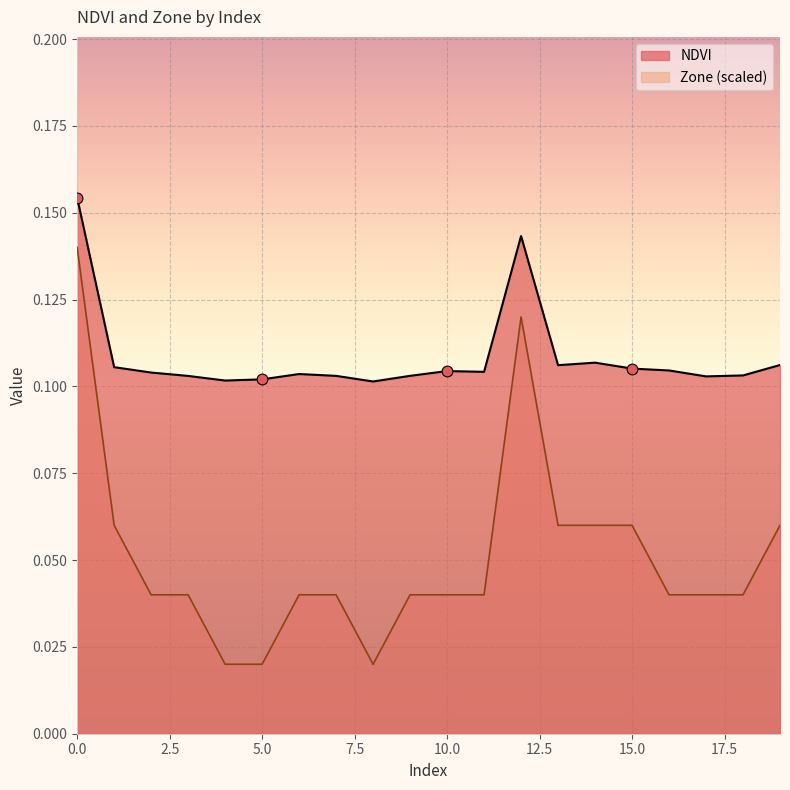

At how many categories does at least one series exceed 0?

20